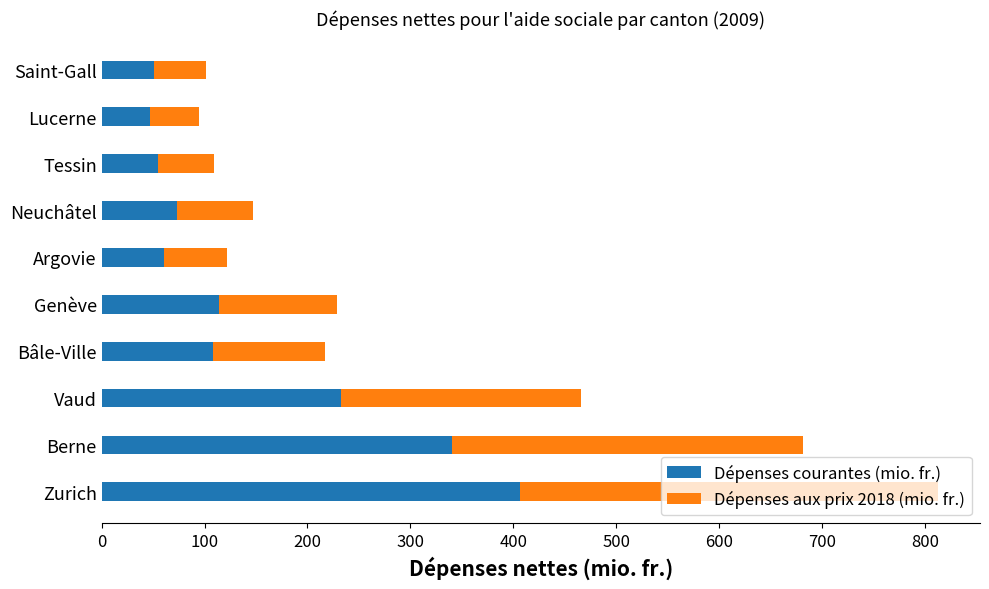

True or false: Dépenses courantes (mio. fr.) has a value of 406.6 at Zurich.

True